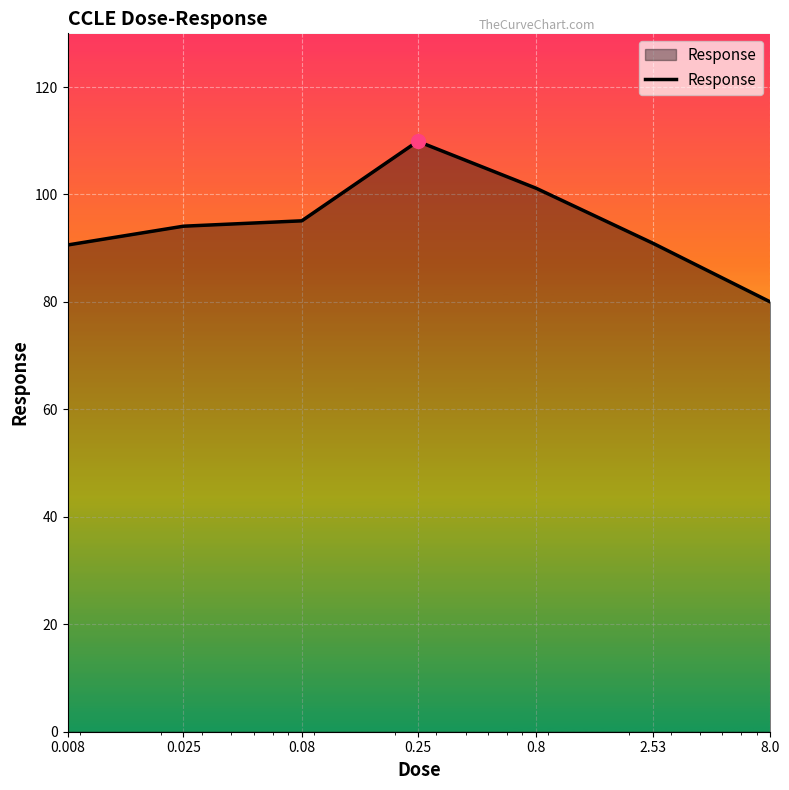

What is the difference between the maximum and minimum values?

29.9